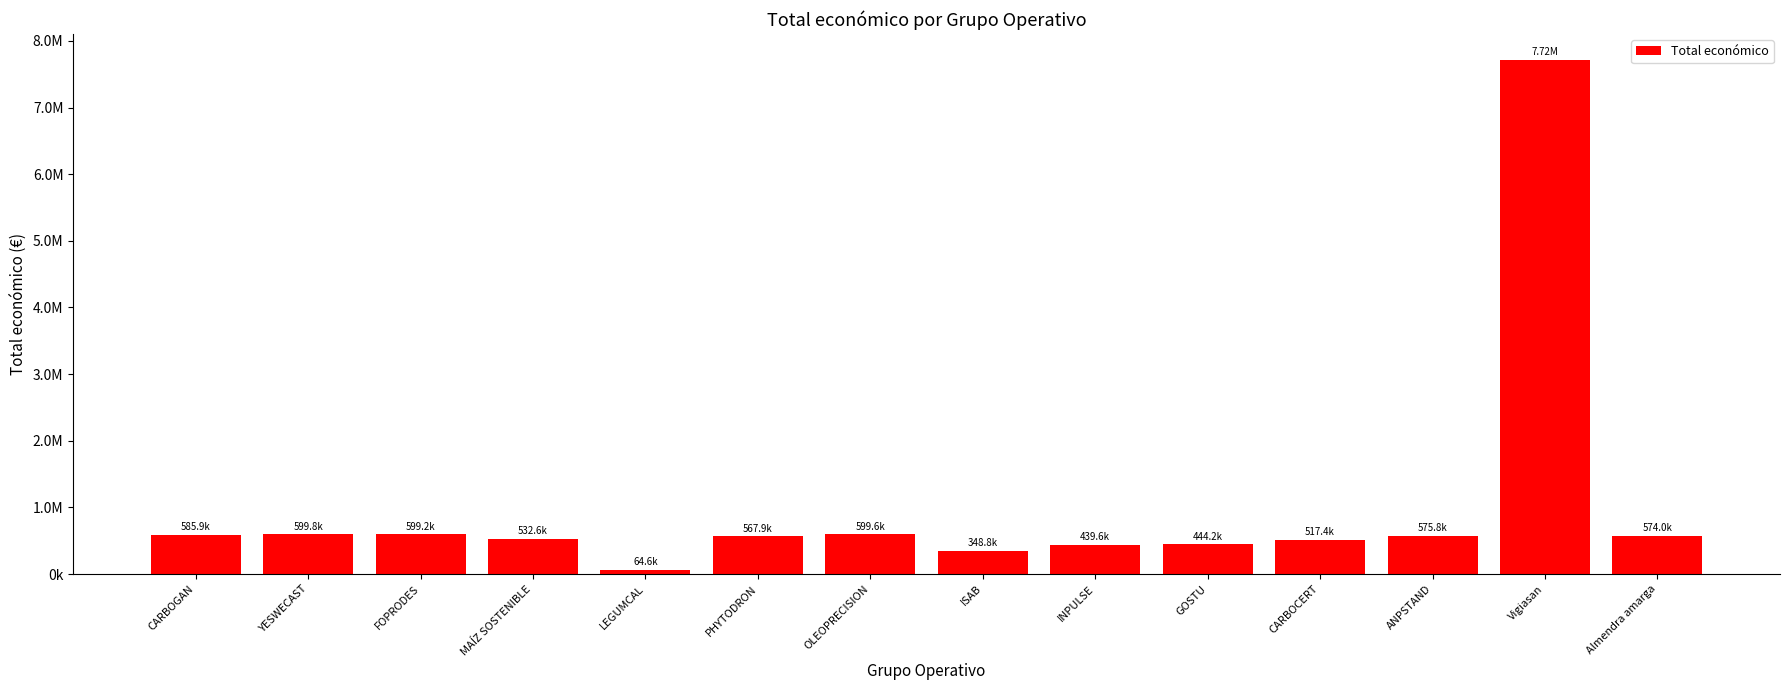

Does the chart contain any negative values?

No